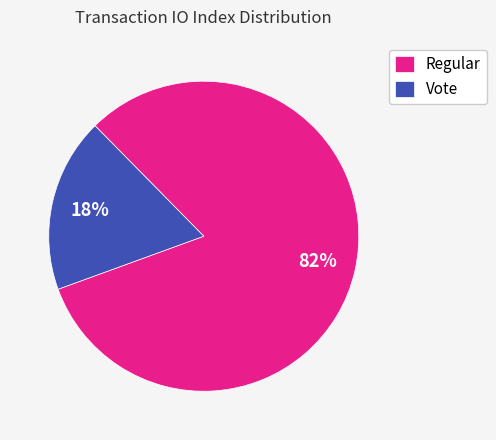

To the nearest percent, what is the combined percentage of Regular and Vote?

100%